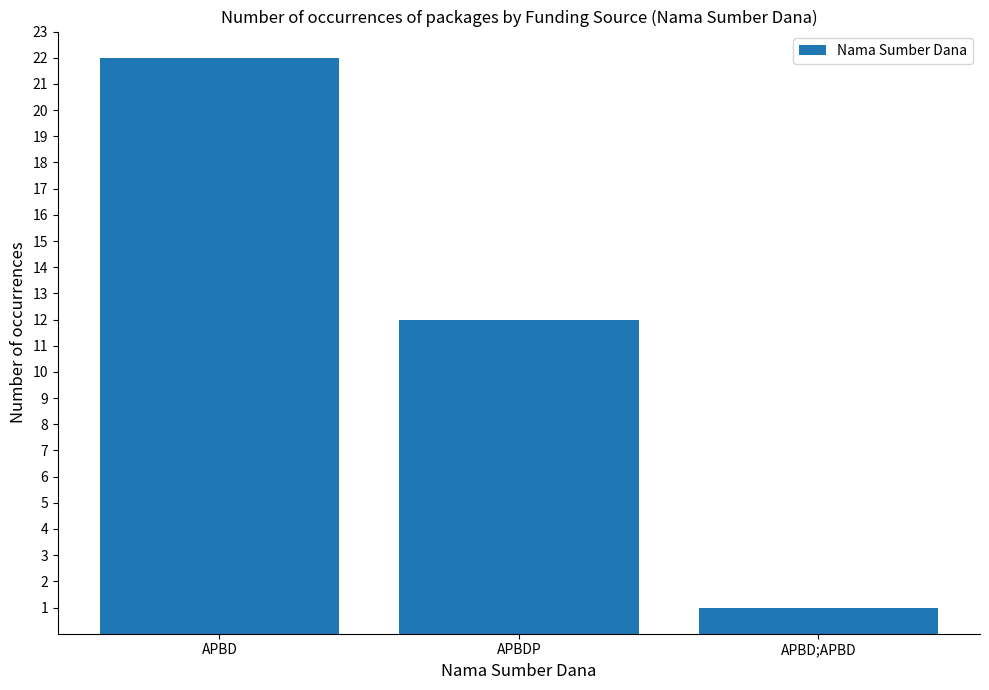

How many series are shown in this chart?

1